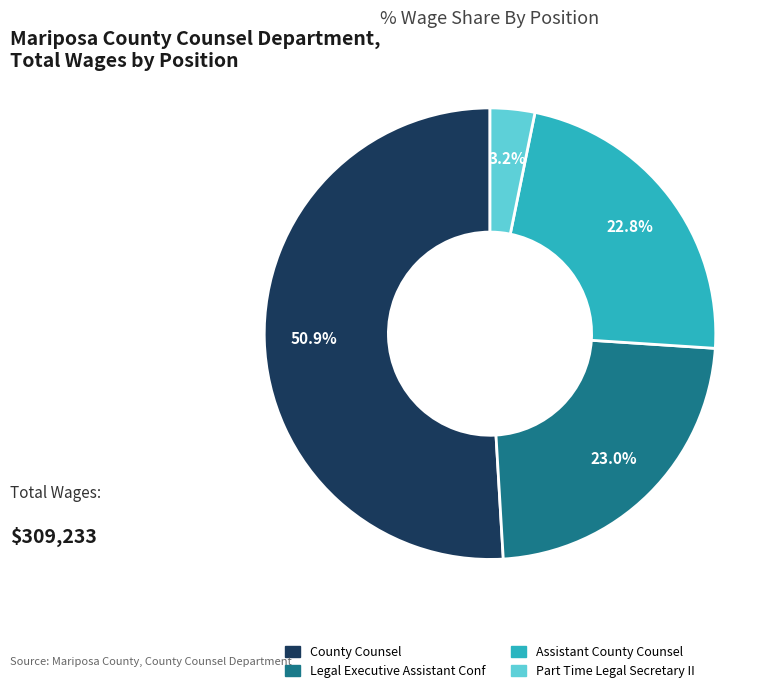

Does any single category account for the majority?

Yes